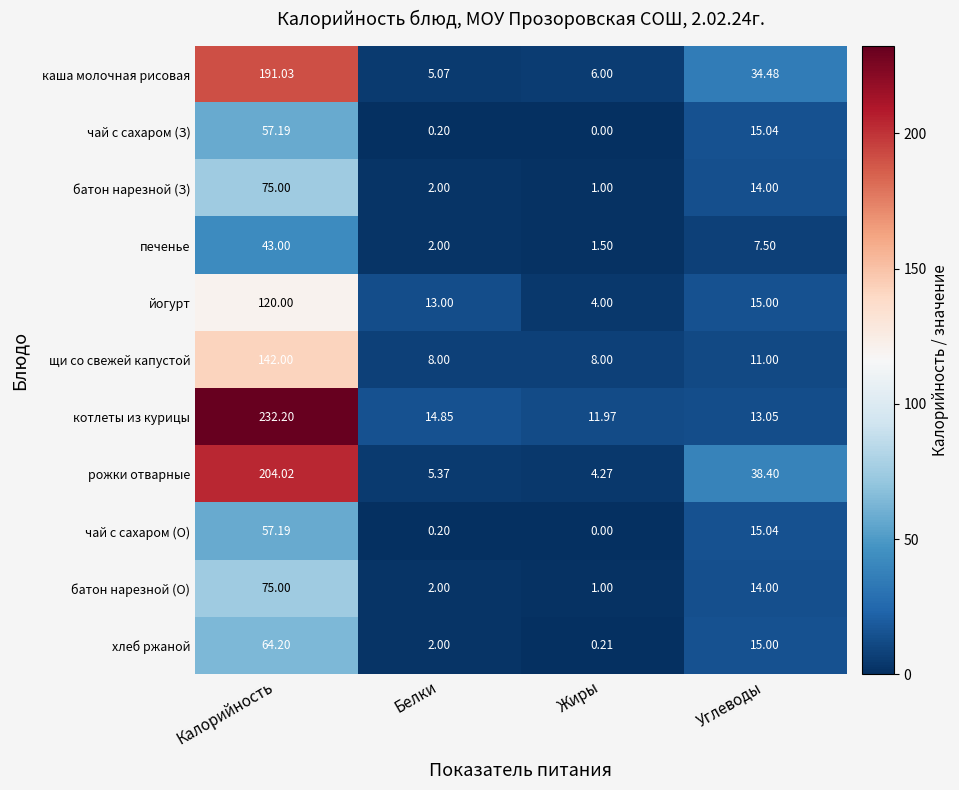

Which series changed the most between Жиры and Углеводы?

рожки отварные